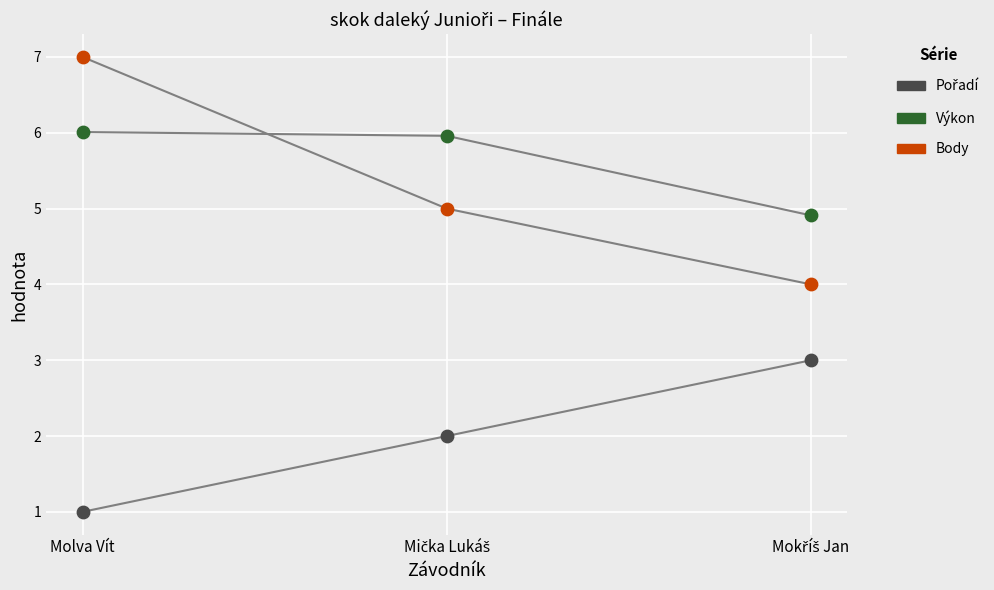

Across all data points, what is the range of Y values (max minus min)?

6.0